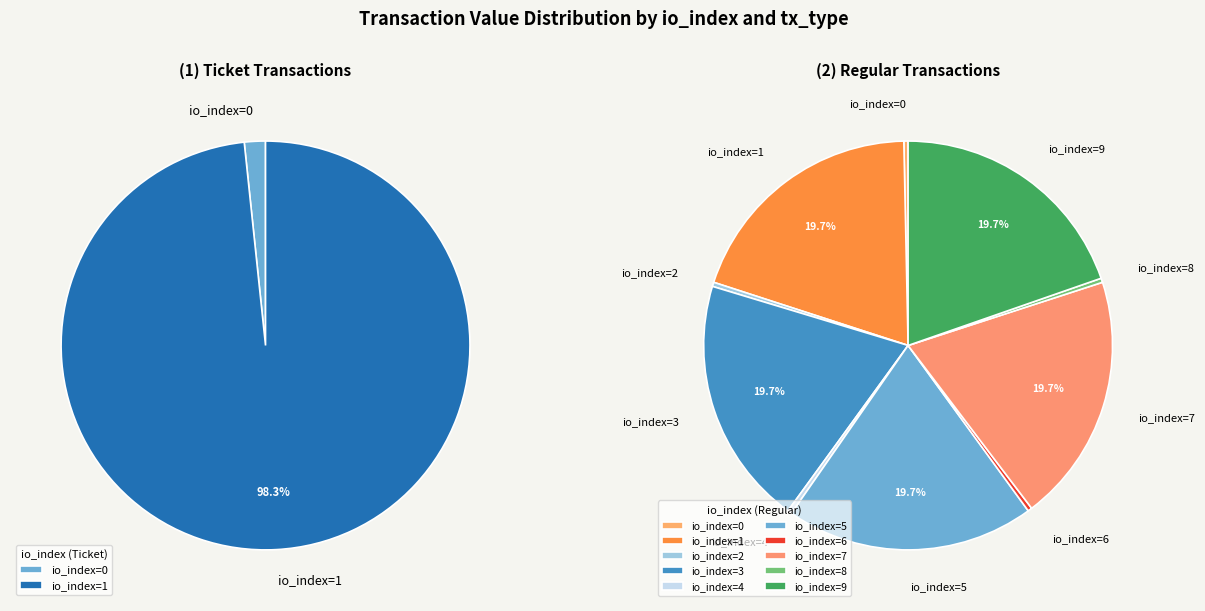

Which series has the widest spread of values?

Ticket